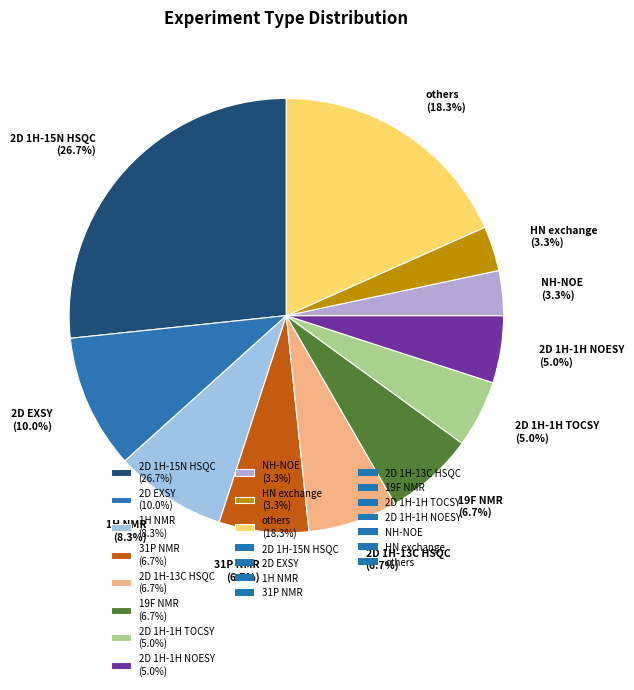

What is the largest slice in the pie chart?

2D 1H-15N HSQC (26.7%)